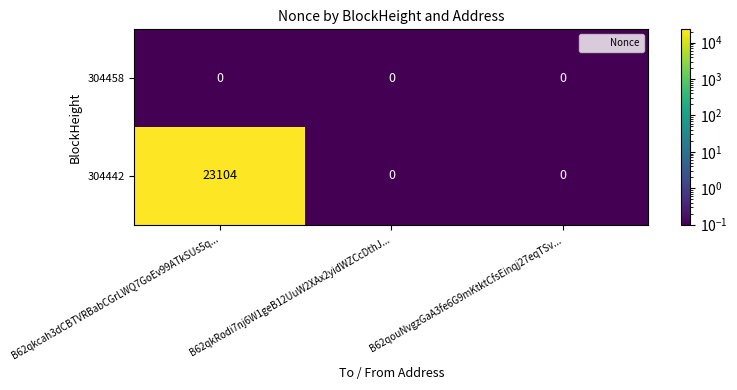

Which series has the largest total across all categories?

304442